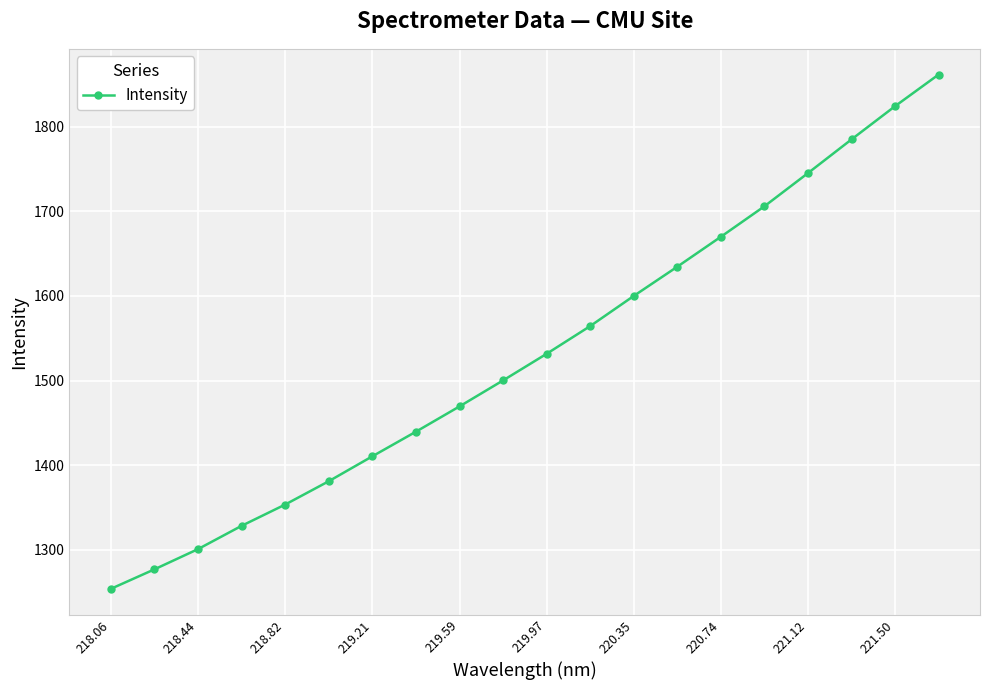

What is the difference between the maximum and minimum values?

607.4